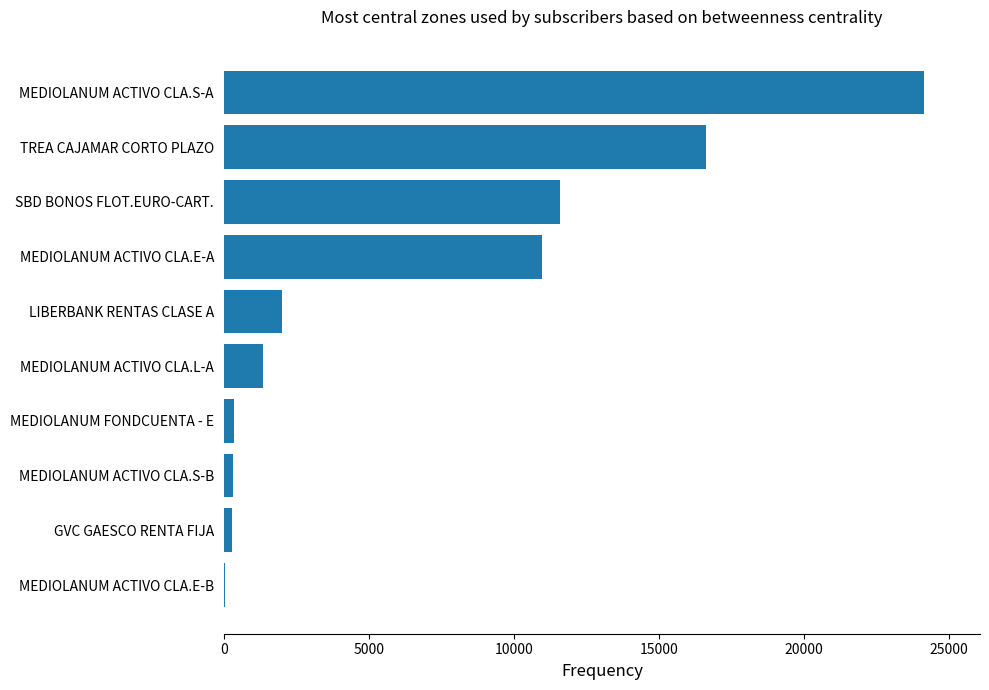

What is the greatest value displayed?

24148